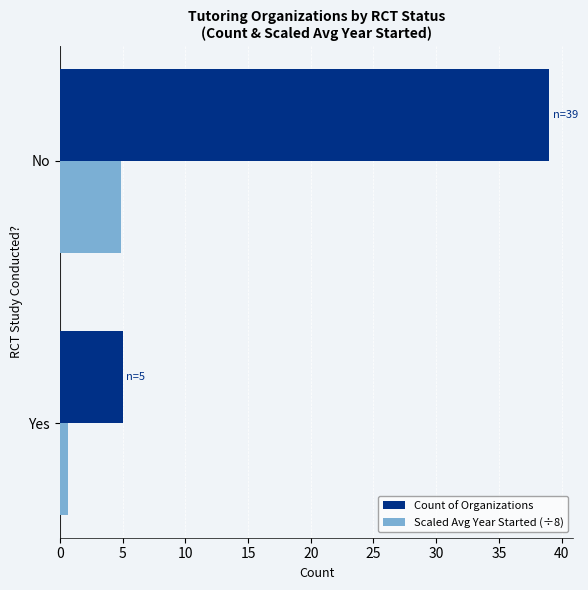

Between Yes and No, which series saw the biggest shift?

Count of Organizations